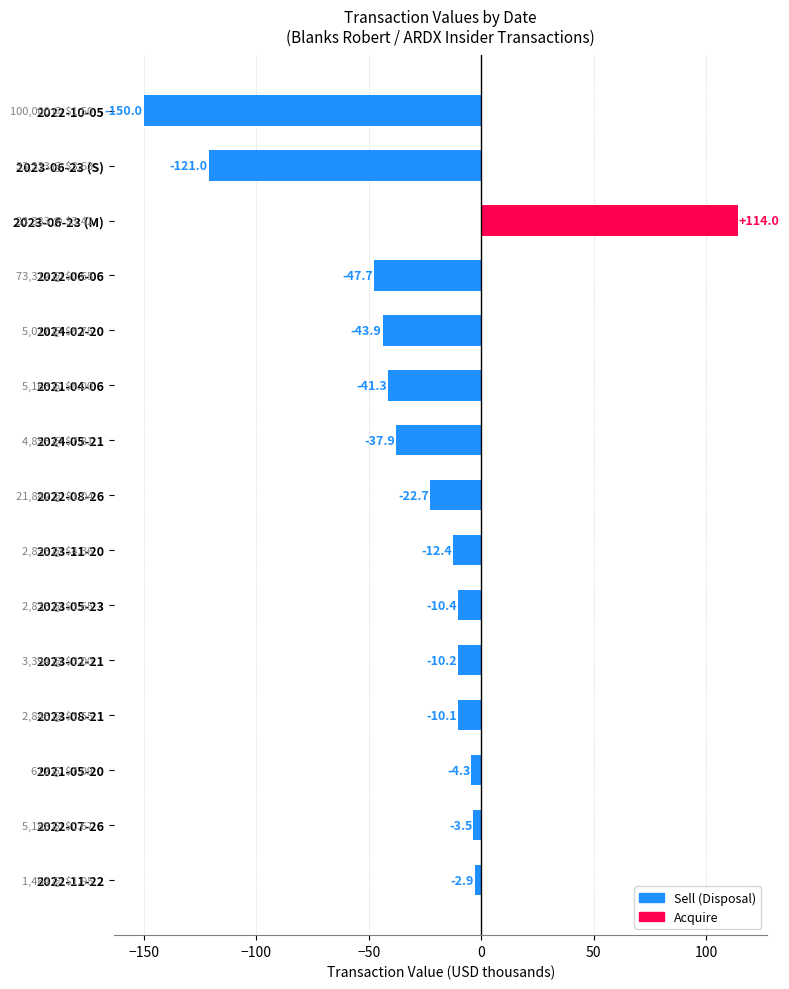

Are the bars grouped side by side (vs. stacked)?

No